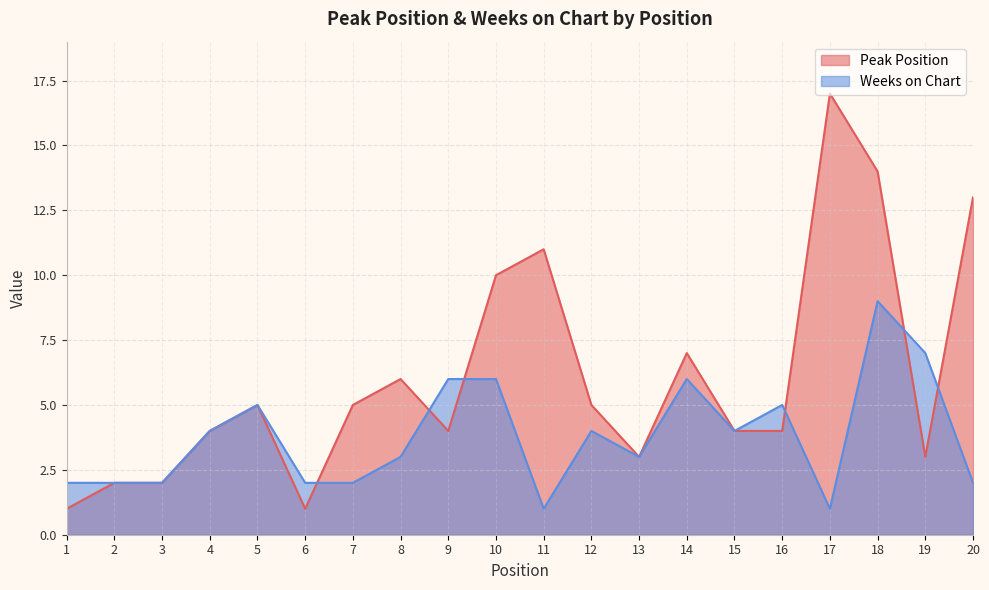

What is the difference between the Weeks on Chart values at 14 and 7?

4